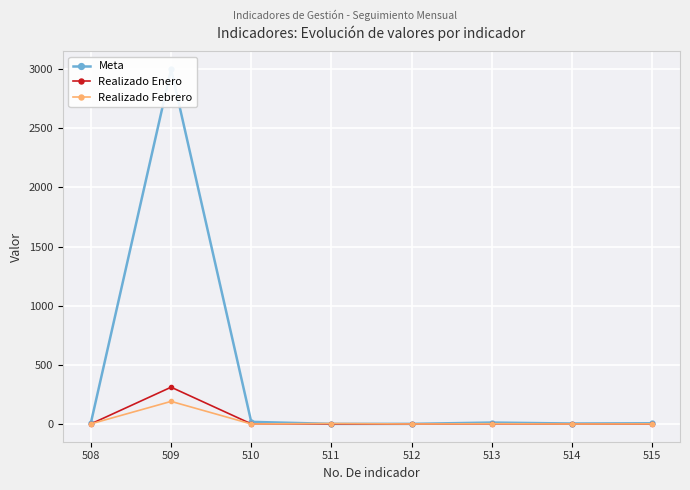

True or false: Realizado Enero has a value of -152 at 514.

False